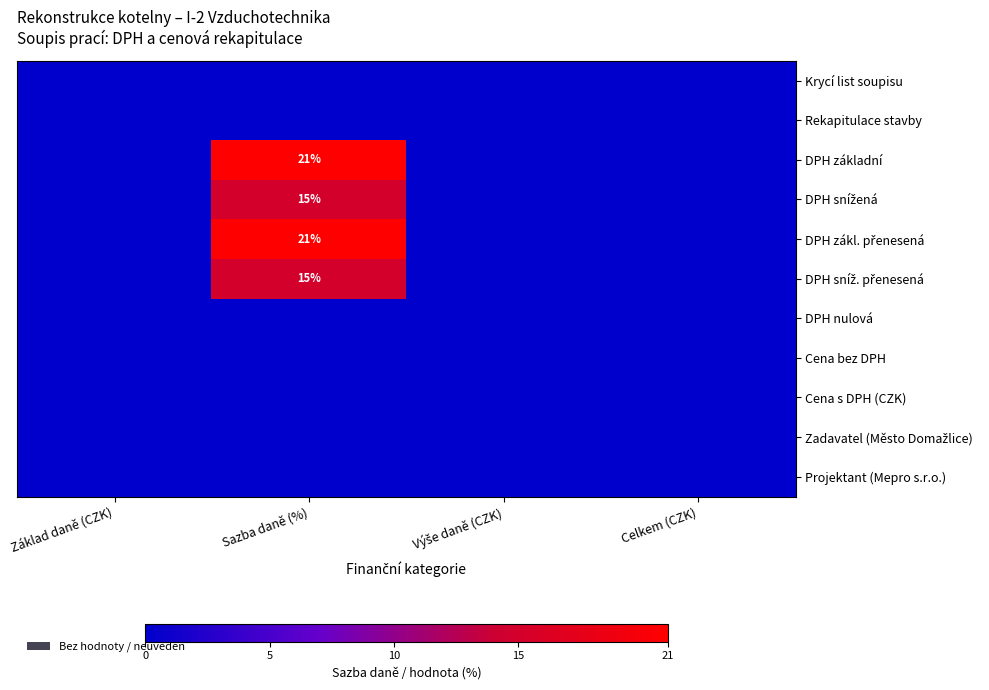

Is it true that DPH základní equals 21 at Sazba daně (%)?

True